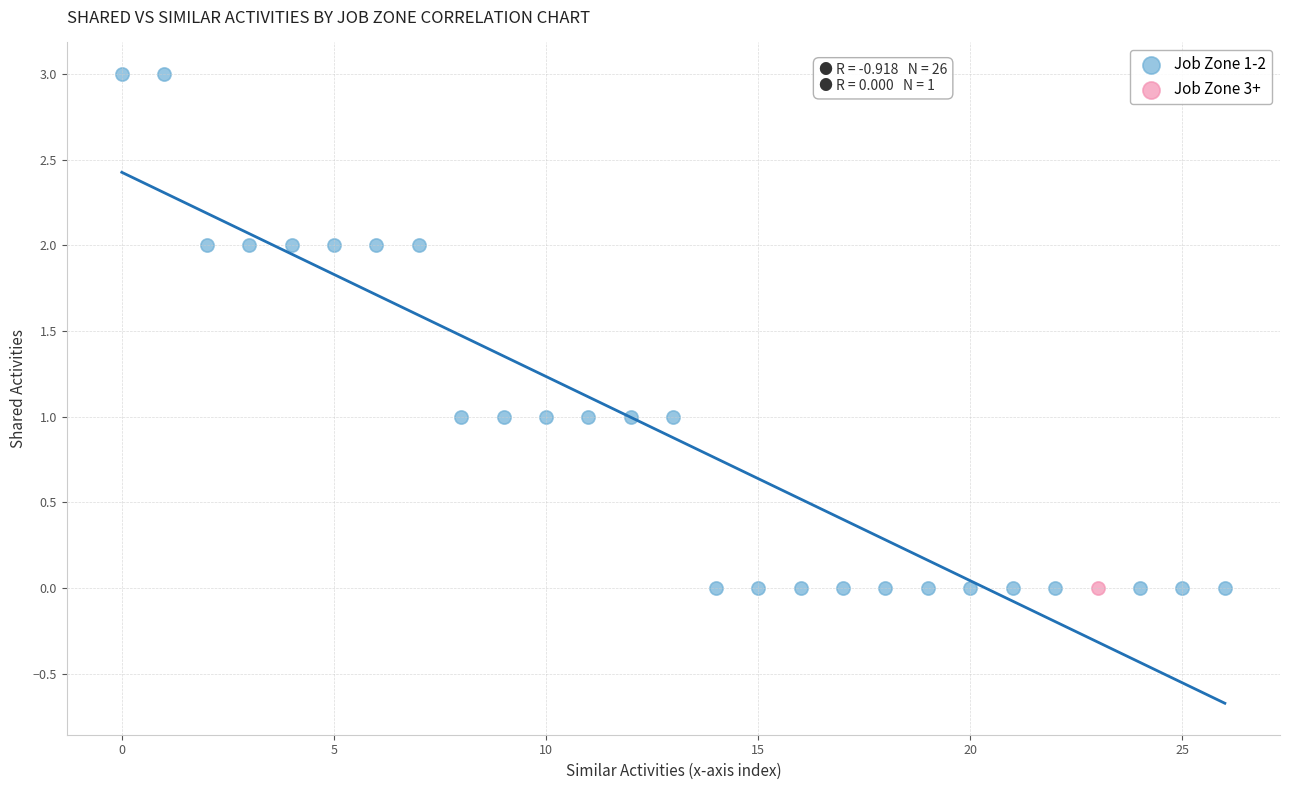

What are all the series names shown in the legend?

Job Zone 1-2, Job Zone 3+